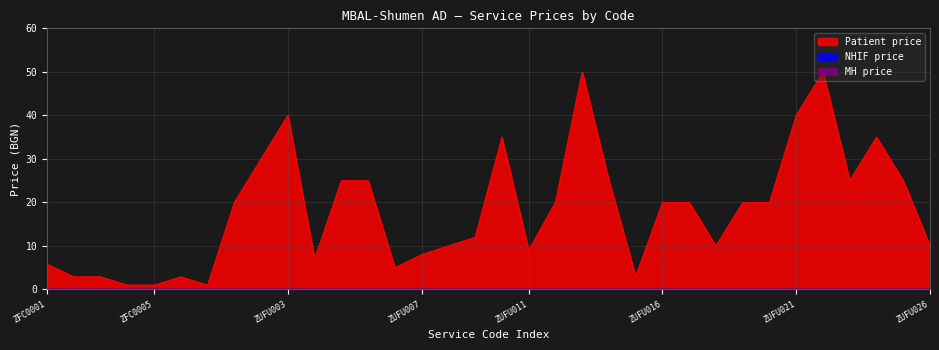

Which series has the largest range (max minus min)?

Patient price